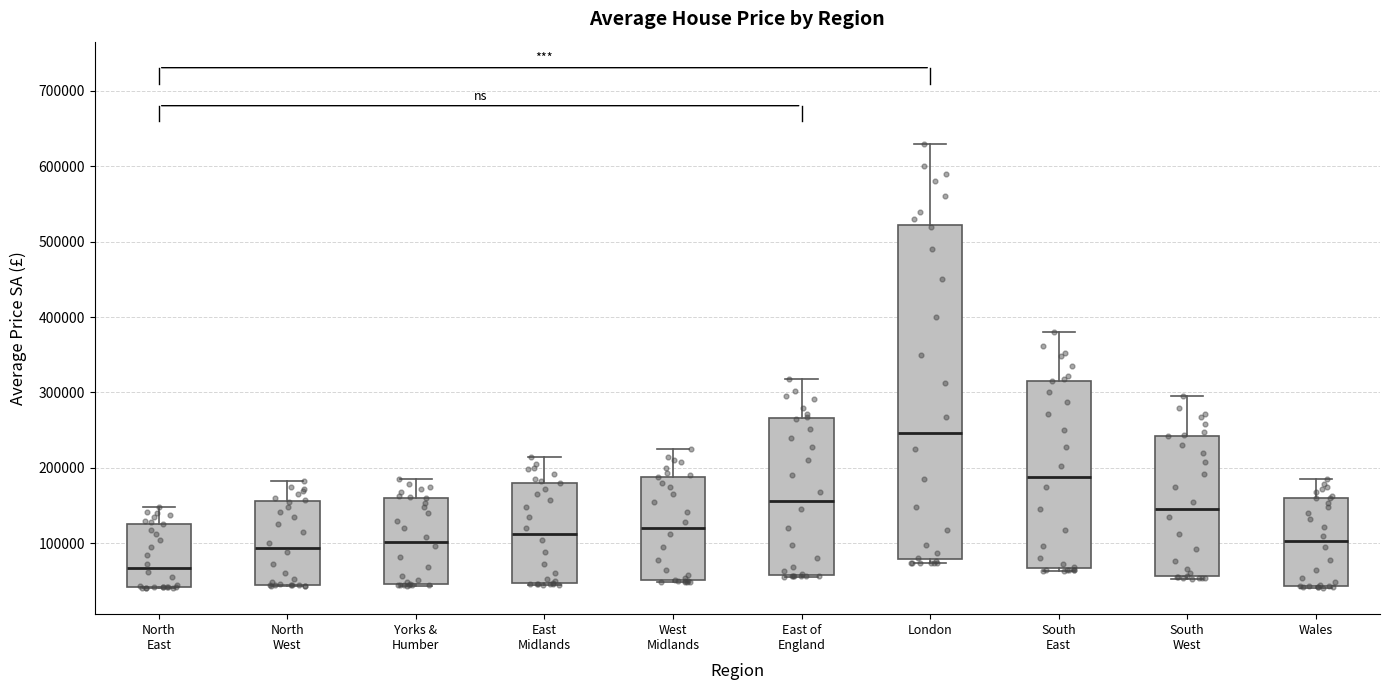

Reading left to right, transcribe this box plot: for each box, give where its median line is, the range the box spans, and where its two whiskers end, as read against the y-axis. The values are not printed on the chart, so give them approximately, as read against the axis.

North East: median 70000, box 40000 to 130000, whiskers 40000 to 150000
North West: median 90000, box 40000 to 160000, whiskers 40000 to 180000
Yorks & Humber: median 100000, box 50000 to 160000, whiskers 40000 to 190000
East Midlands: median 110000, box 50000 to 180000, whiskers 40000 to 220000
West Midlands: median 120000, box 50000 to 190000, whiskers 50000 to 230000
East of England: median 160000, box 60000 to 270000, whiskers 60000 to 320000
London: median 250000, box 80000 to 520000, whiskers 70000 to 630000
South East: median 190000, box 70000 to 320000, whiskers 60000 to 380000
South West: median 150000, box 60000 to 240000, whiskers 50000 to 300000
Wales: median 100000, box 40000 to 160000, whiskers 40000 to 190000